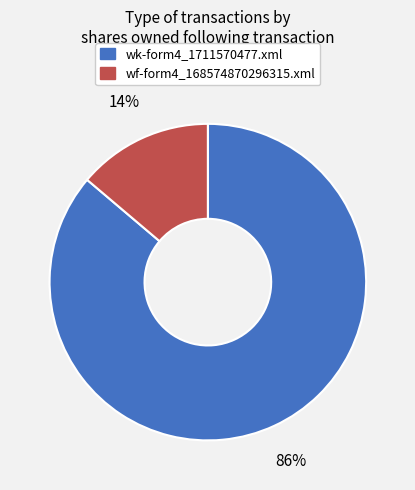

How many slices are in this pie chart?

2